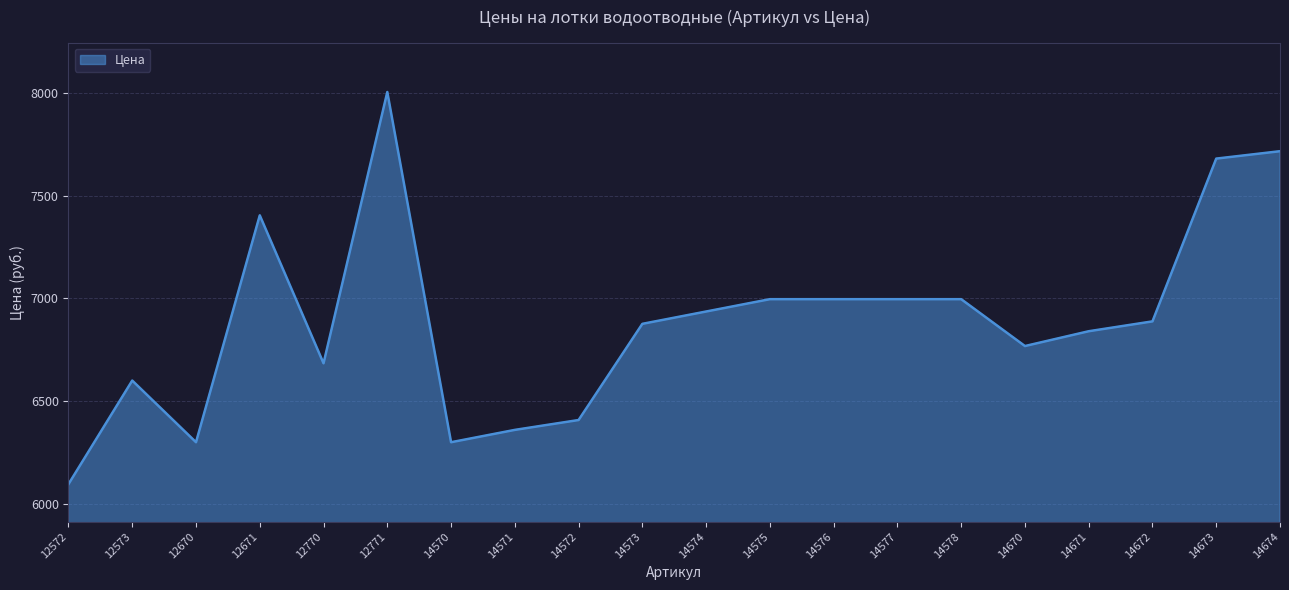

What value does the data have at 14674?

7716